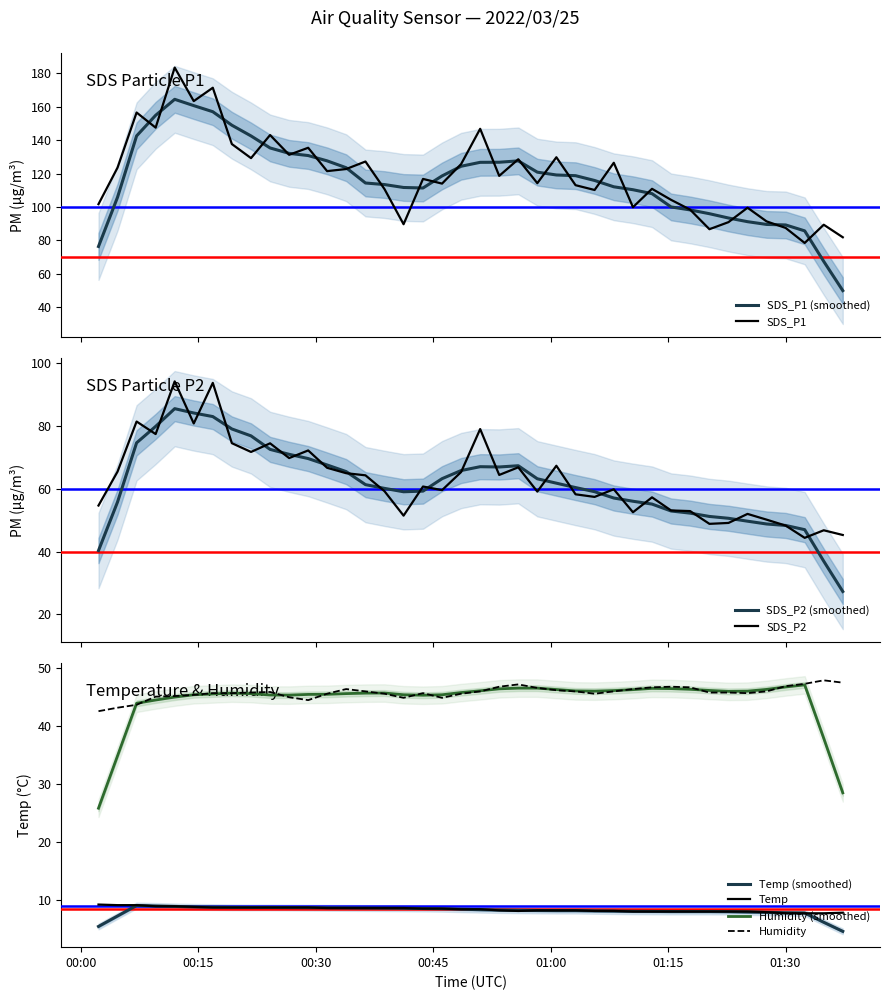

At how many categories does at least one series exceed 138?

7